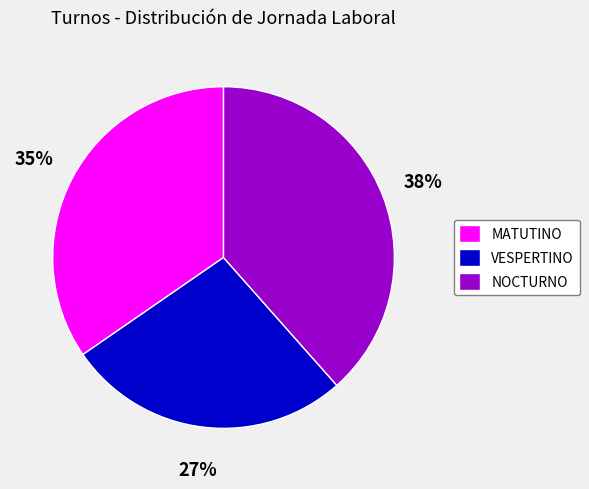

Does MATUTINO represent more than half of the total?

No